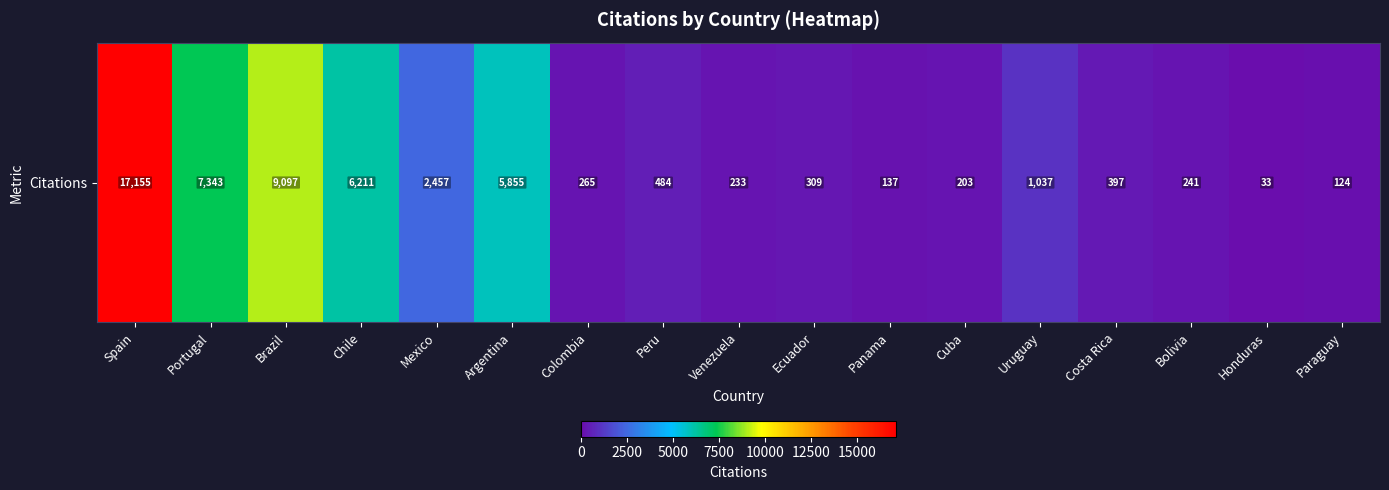

List the labels in order of value, smallest first.

Honduras, Paraguay, Panama, Cuba, Venezuela, Bolivia, Colombia, Ecuador, Costa Rica, Peru, Uruguay, Mexico, Argentina, Chile, Portugal, Brazil, Spain